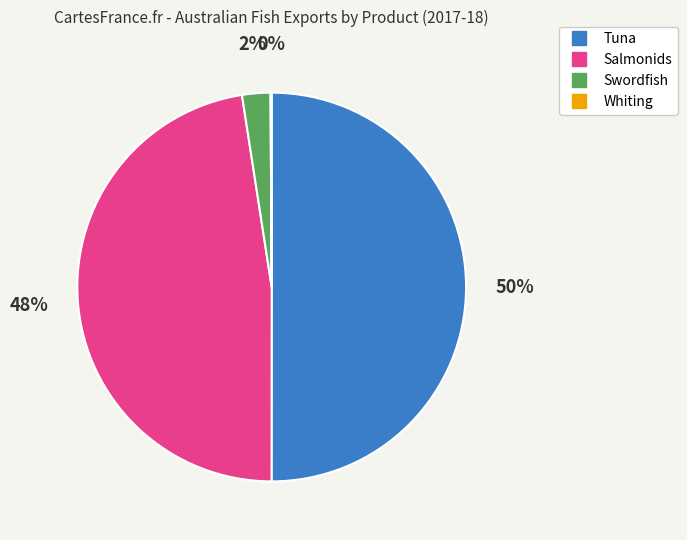

To the nearest percent, what is the combined percentage of Swordfish and Tuna?

52%